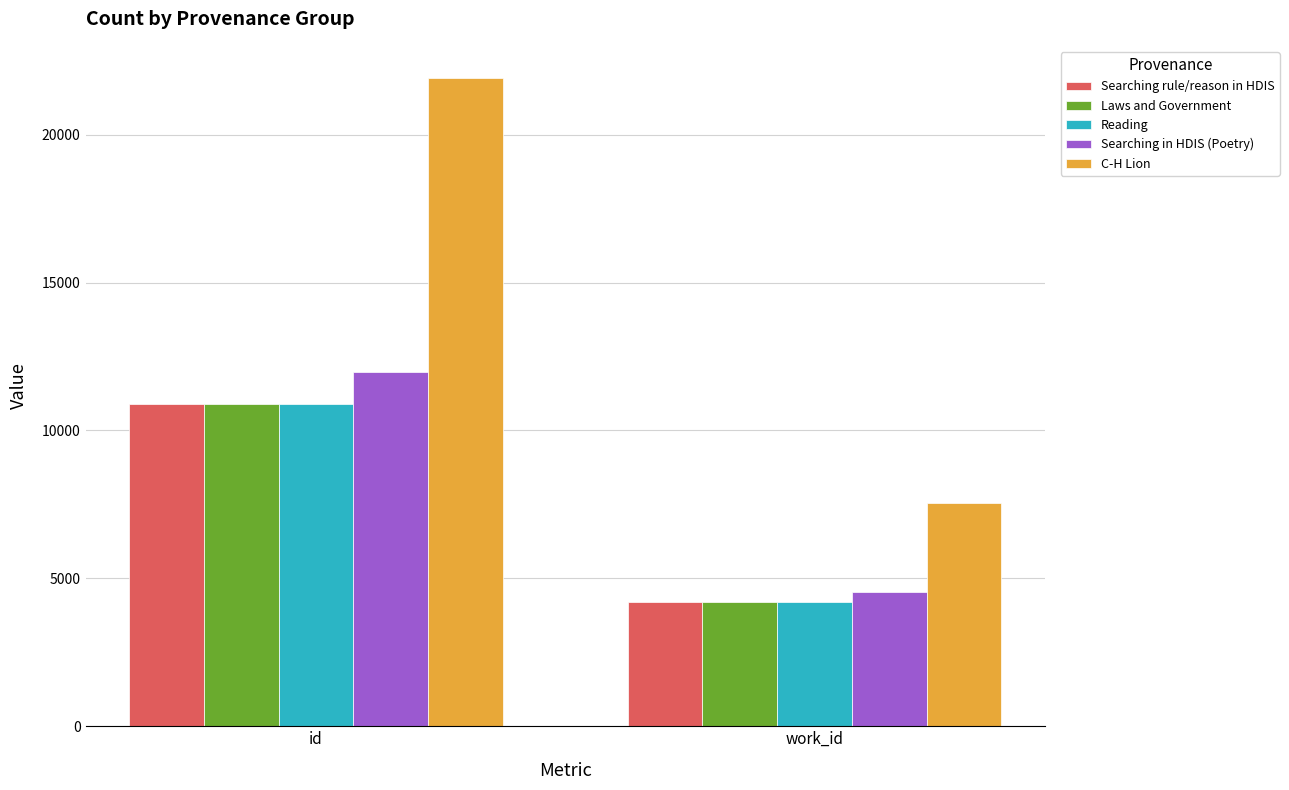

What are all the series names shown in the legend?

Searching rule/reason in HDIS, Laws and Government, Reading, Searching in HDIS (Poetry), C-H Lion